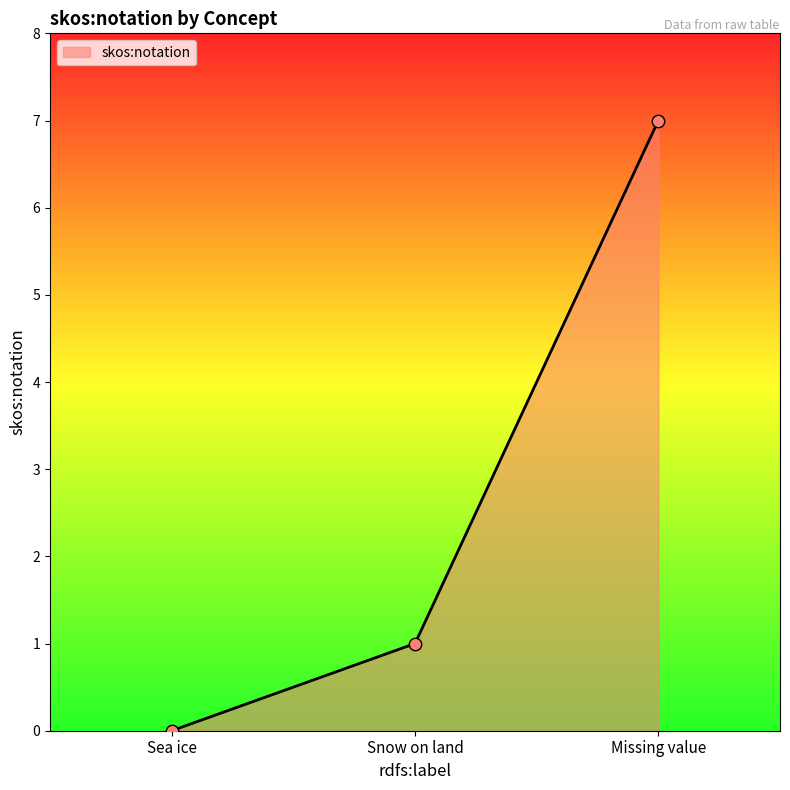

Approximately how many times larger is the value at Snow on land compared to Missing value?

0.1